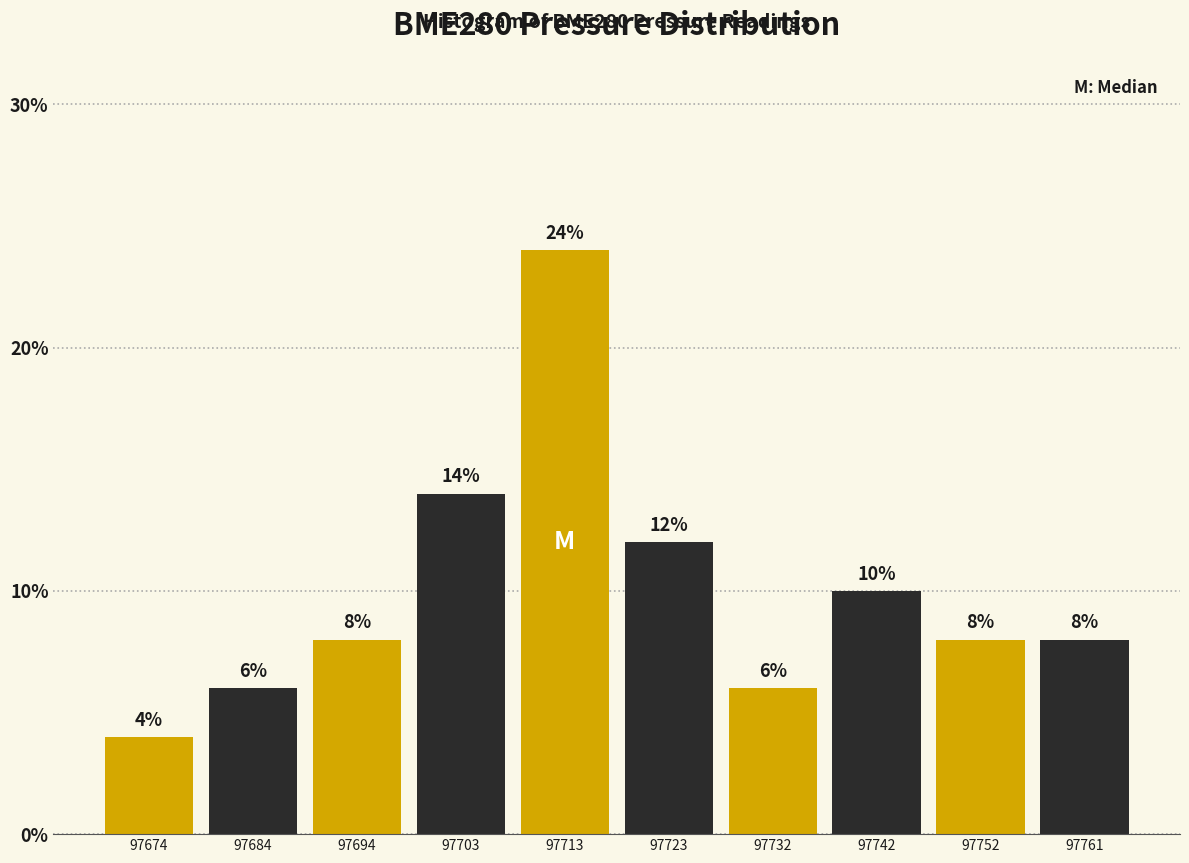

How tall is the bar that spans 97718 to 97728 on the x-axis? The bar edges are not printed on the chart, so give them approximately, as read against the axis.

12